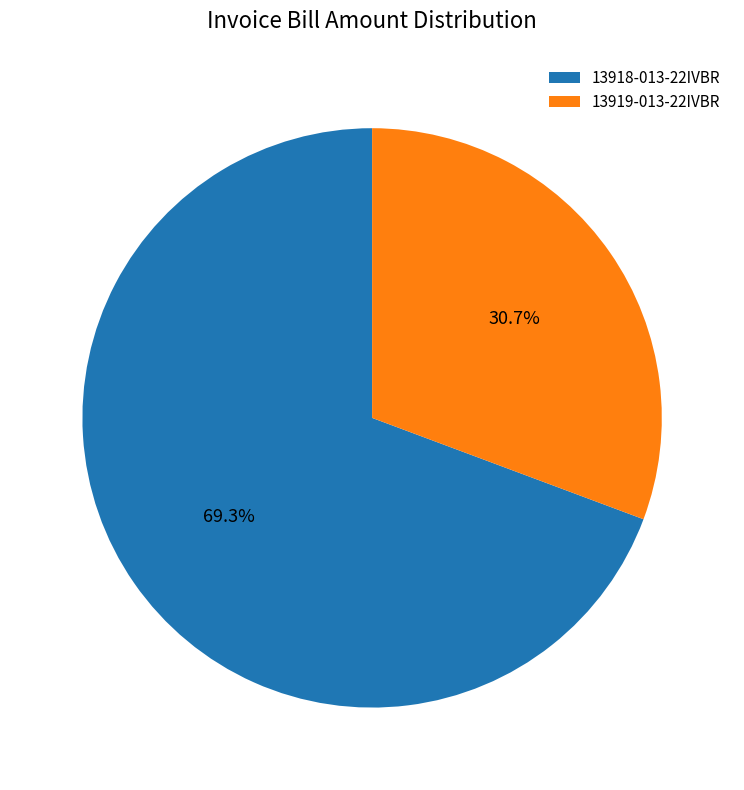

Do 13918-013-22IVBR and 13919-013-22IVBR together represent more than half of the pie?

Yes